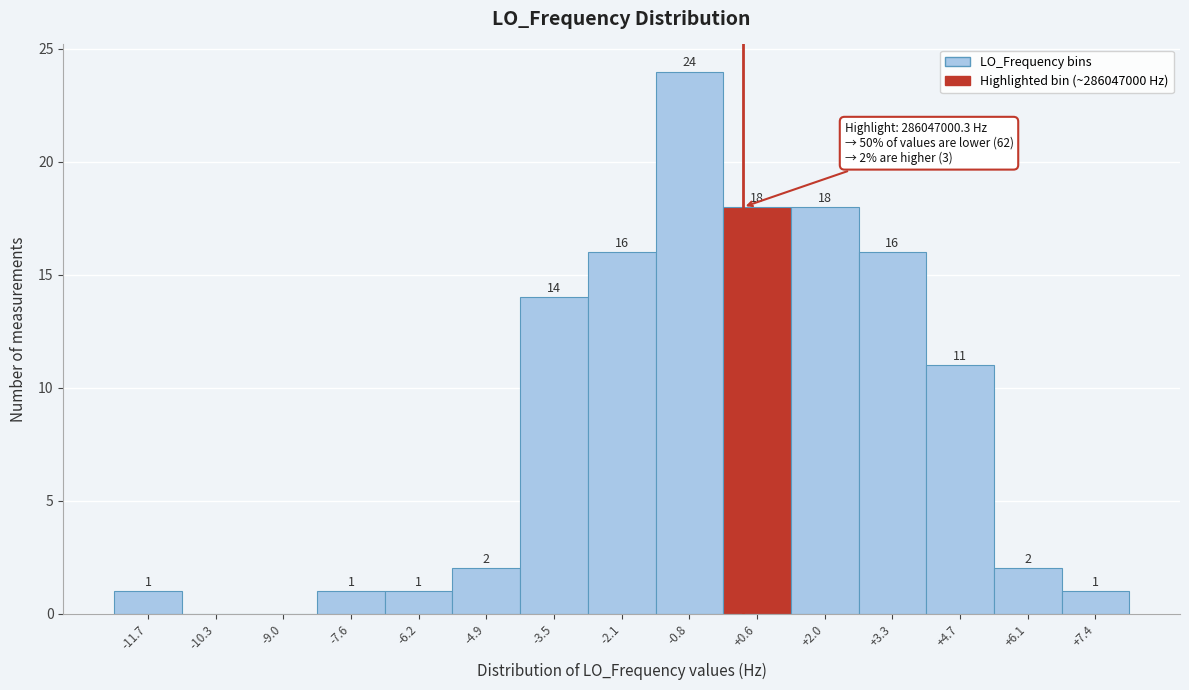

Reading left to right, list all the values displayed in this chart.

-11.7=1	-10.3=0	-9.0=0	-7.6=1	-6.2=1	-4.9=2	-3.5=14	-2.1=16	-0.8=24	+0.6=18	+2.0=18	+3.3=16	+4.7=11	+6.1=2	+7.4=1